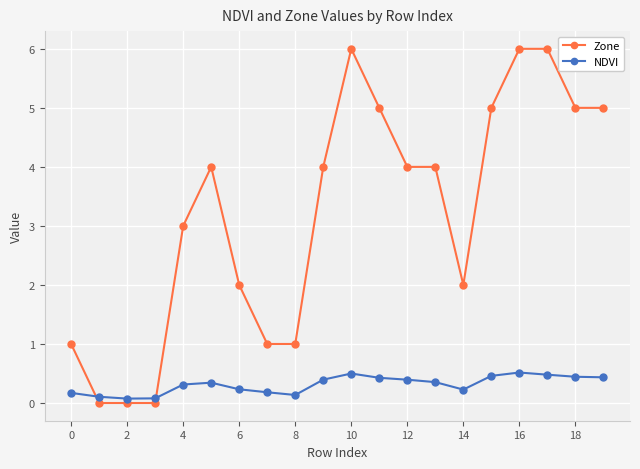

How many series are shown in this chart?

2